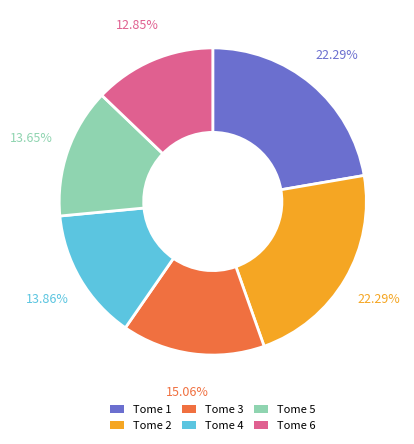

How many segments does this pie chart have?

6